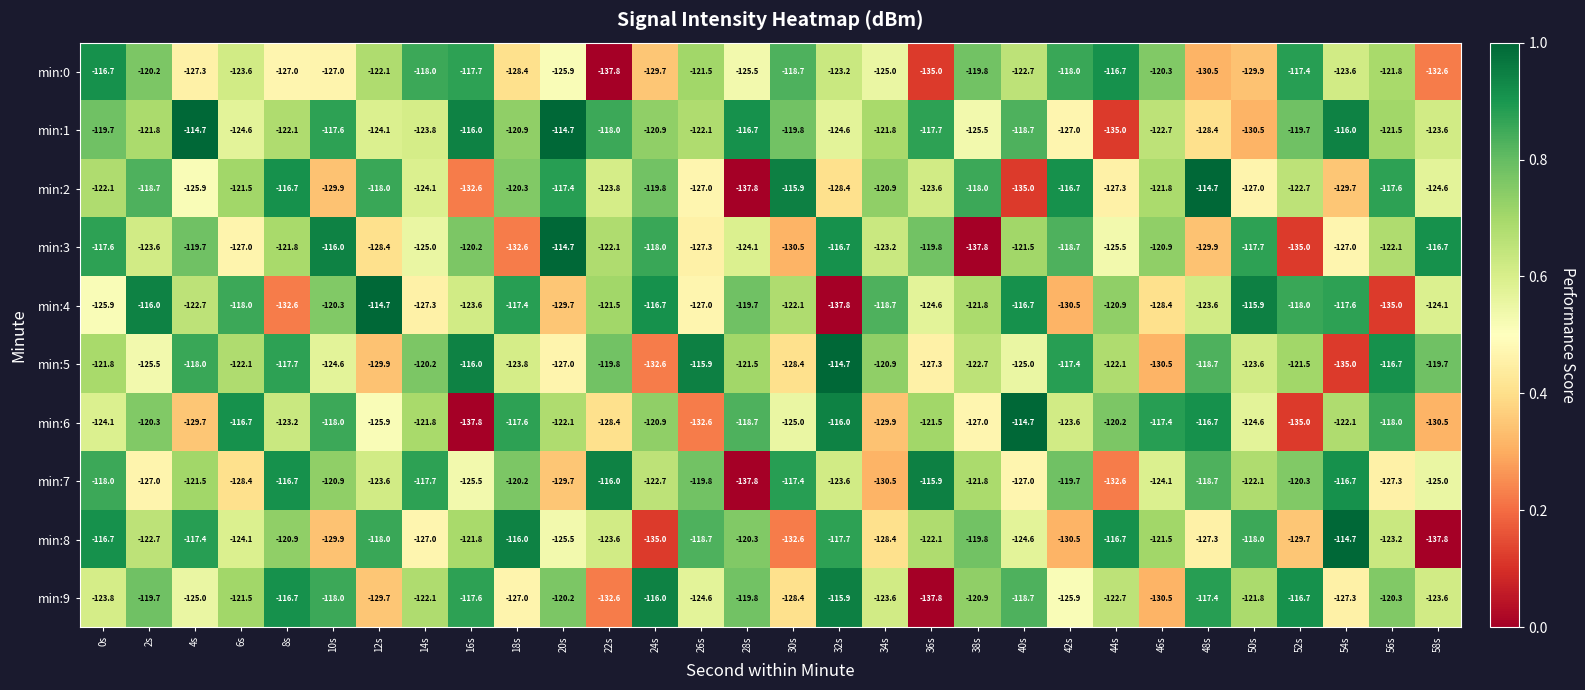

What is the difference between the highest and lowest values at 10s?

13.9